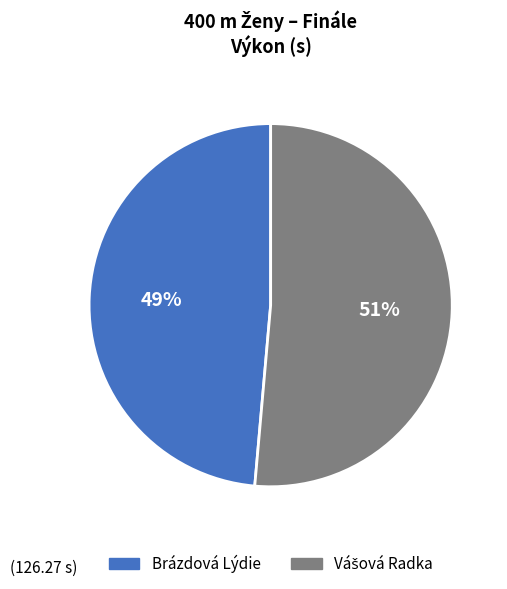

Which category has the smallest portion of the pie?

Brázdová Lýdie